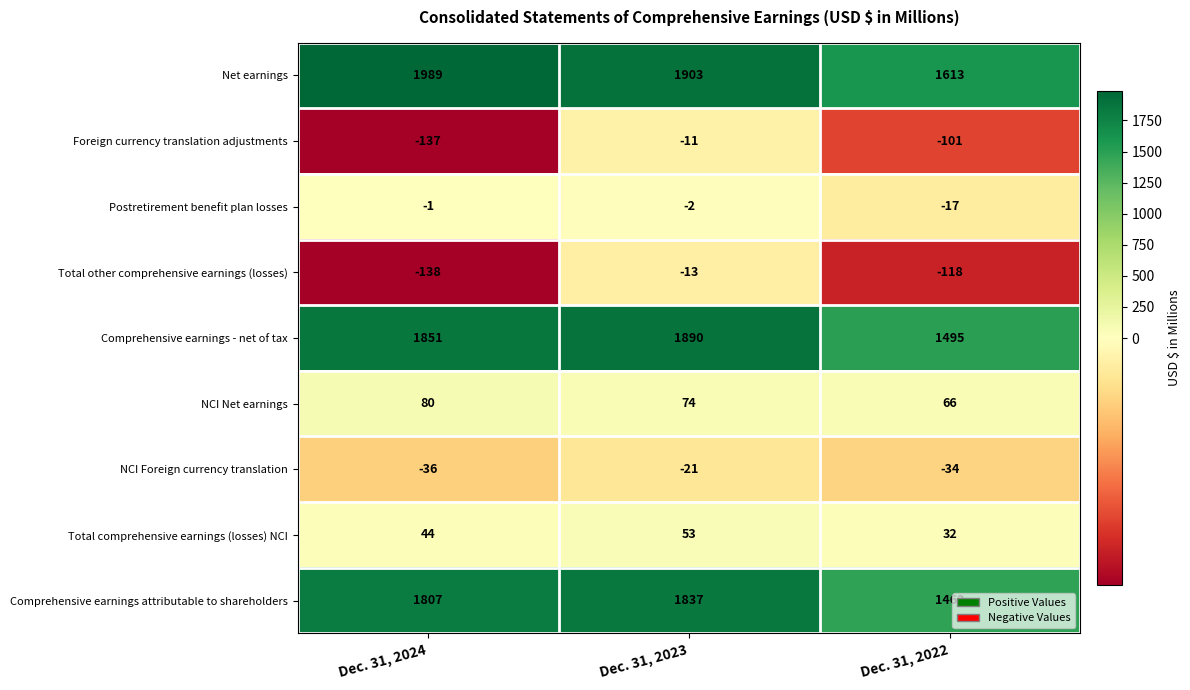

What is the sum of all Postretirement benefit plan losses values?

-20